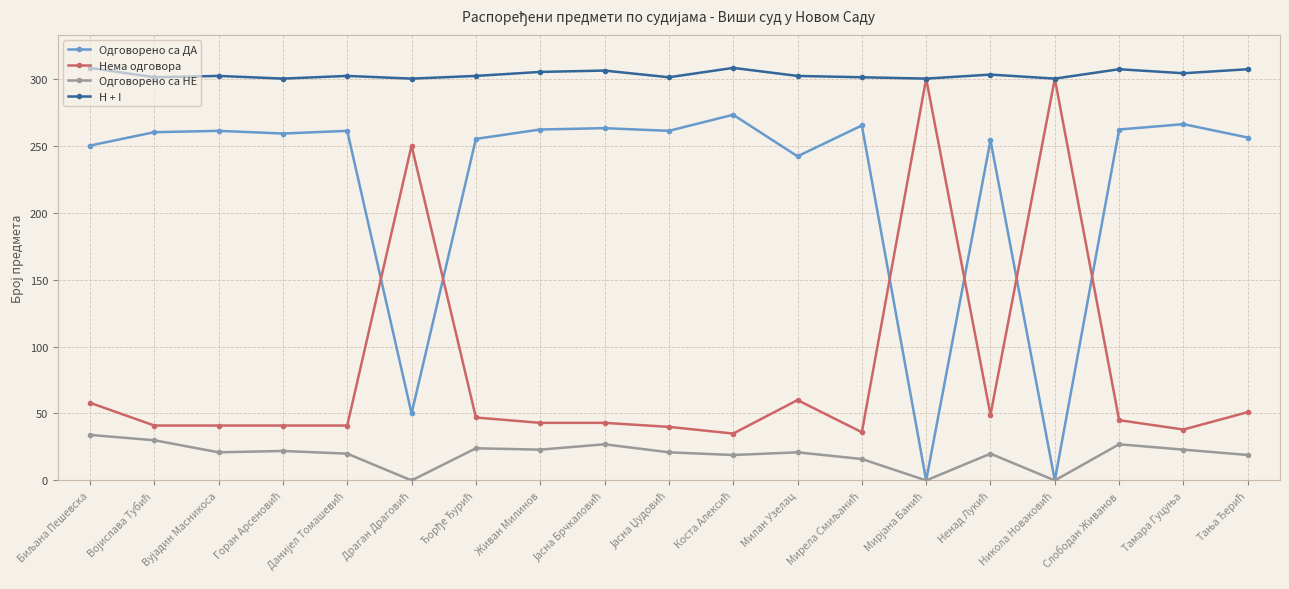

Which series has the largest total across all categories?

H + I